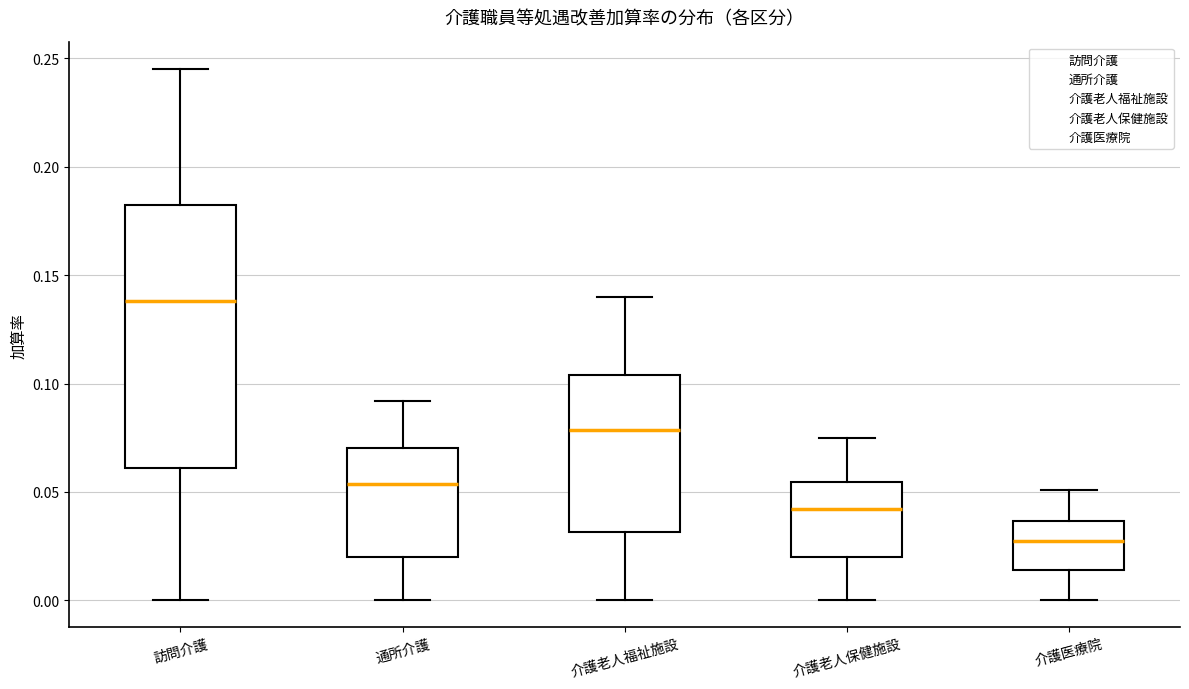

Where does the upper whisker of the box for 介護医療院 end on the y-axis? The values are not printed on the chart, so give them approximately, as read against the axis.

0.050